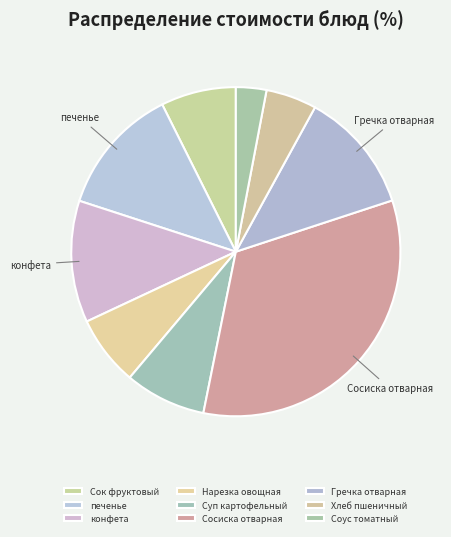

How many slices are in this pie chart?

9